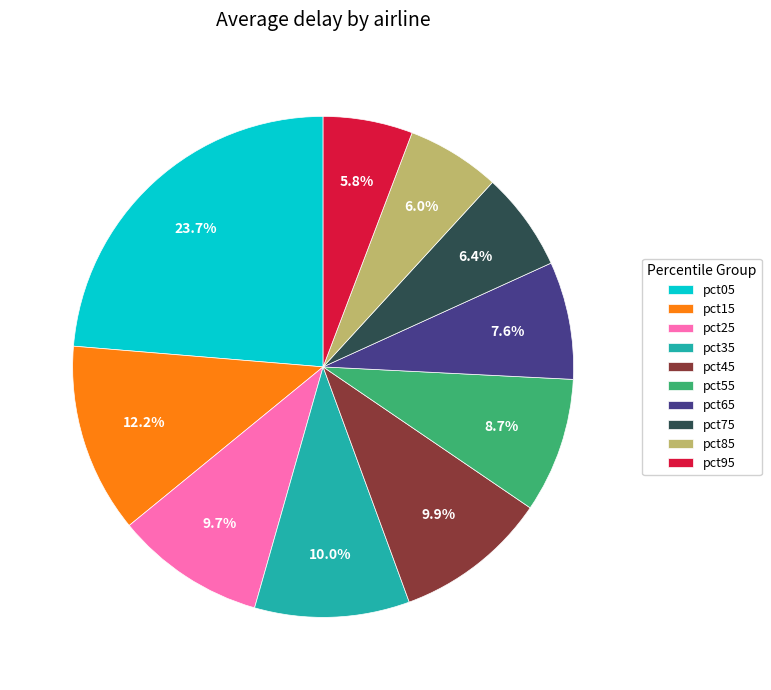

What percentage is the pct15 slice, to the nearest percent?

12%